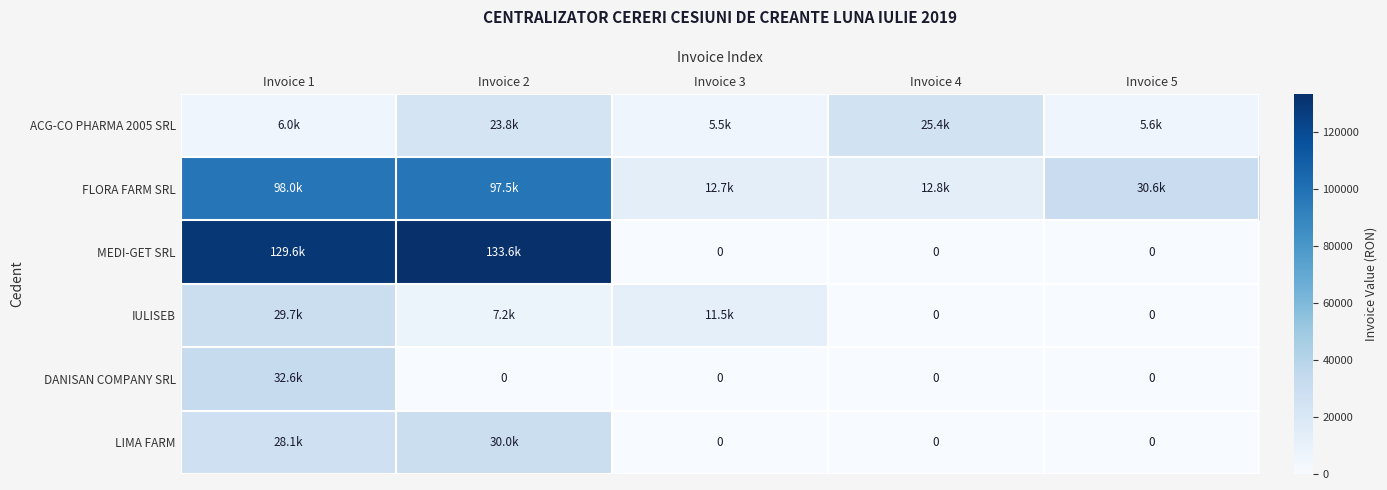

At how many categories does at least one series exceed 0?

5